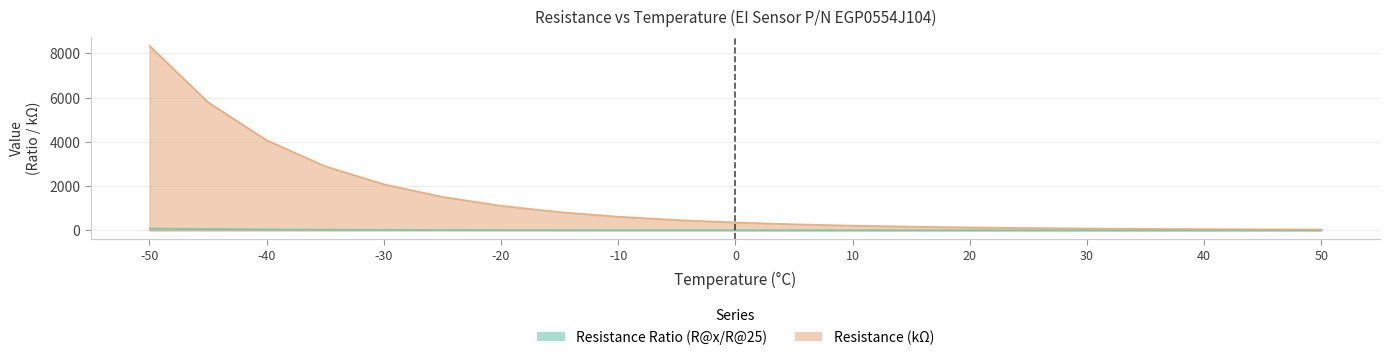

List the series in order of their peak value, highest first.

Resistance (kΩ), Resistance Ratio (R@x/R@25)